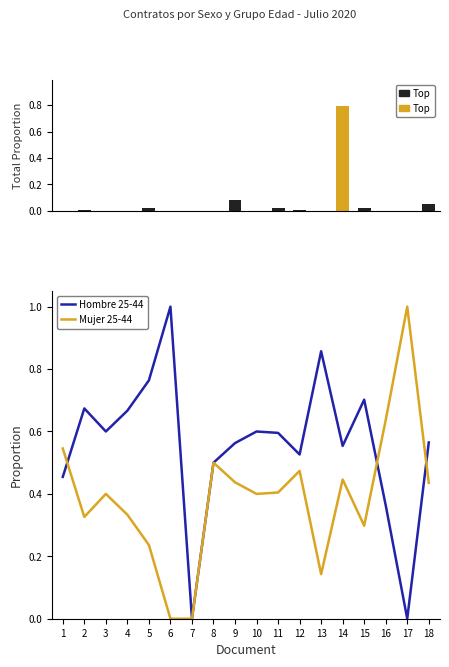

Are the bars horizontal?

No